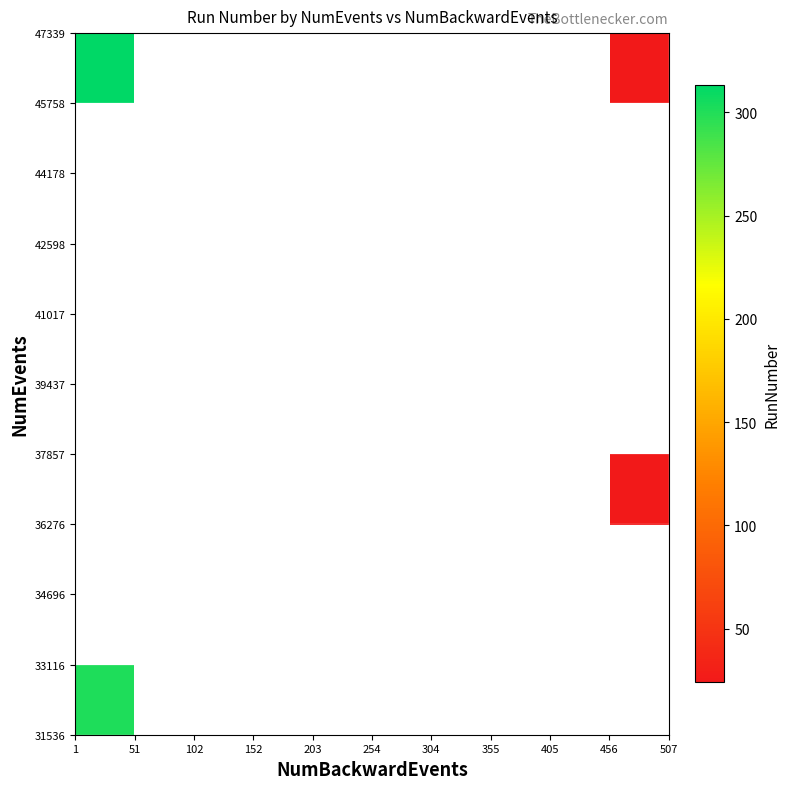

How many distinct data groups are displayed?

10